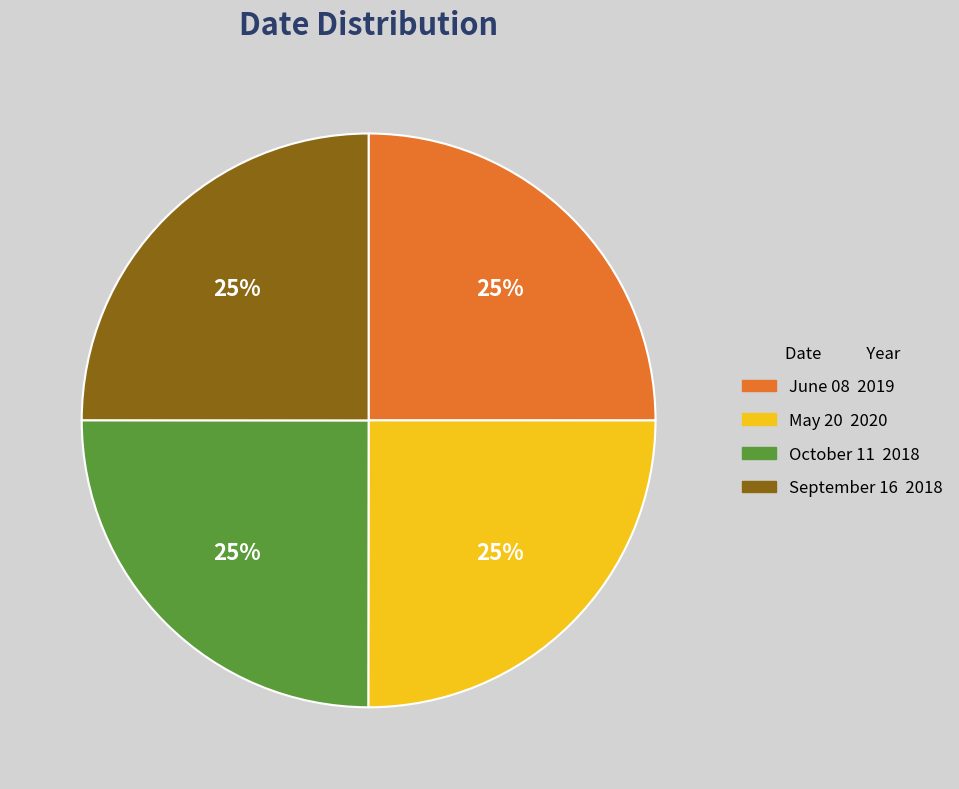

Count the number of slices in the pie.

4